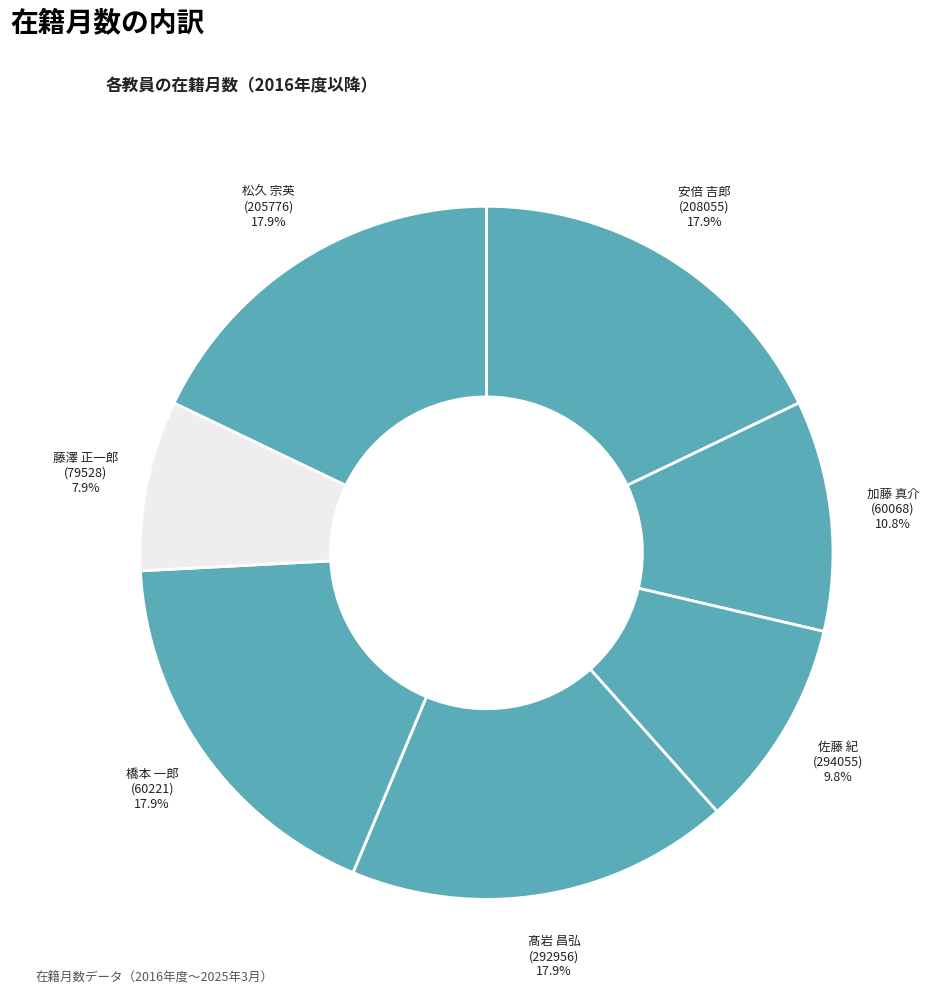

How many segments does this pie chart have?

7